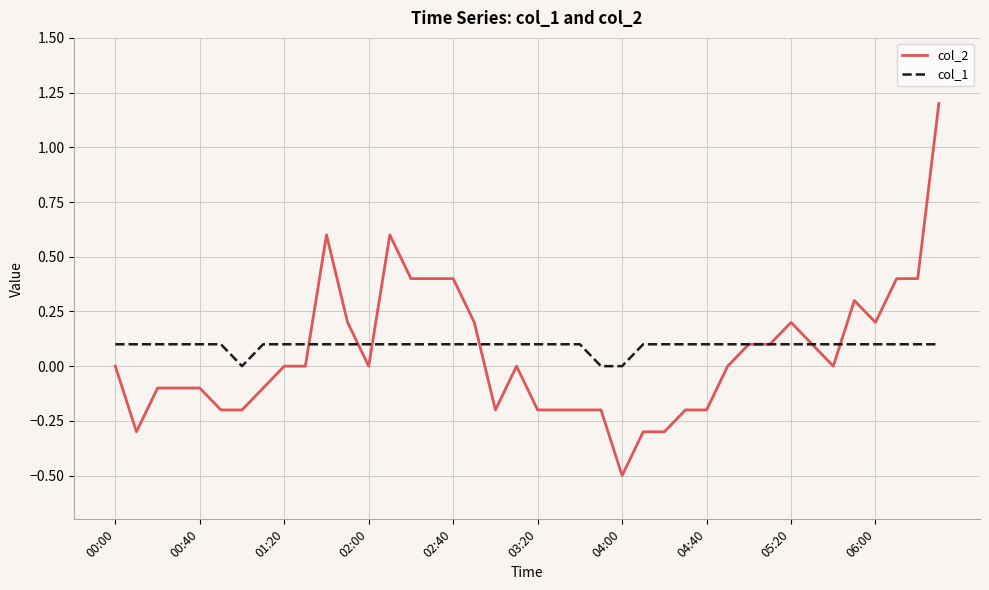

What is the minimum value shown in the chart?

-0.5